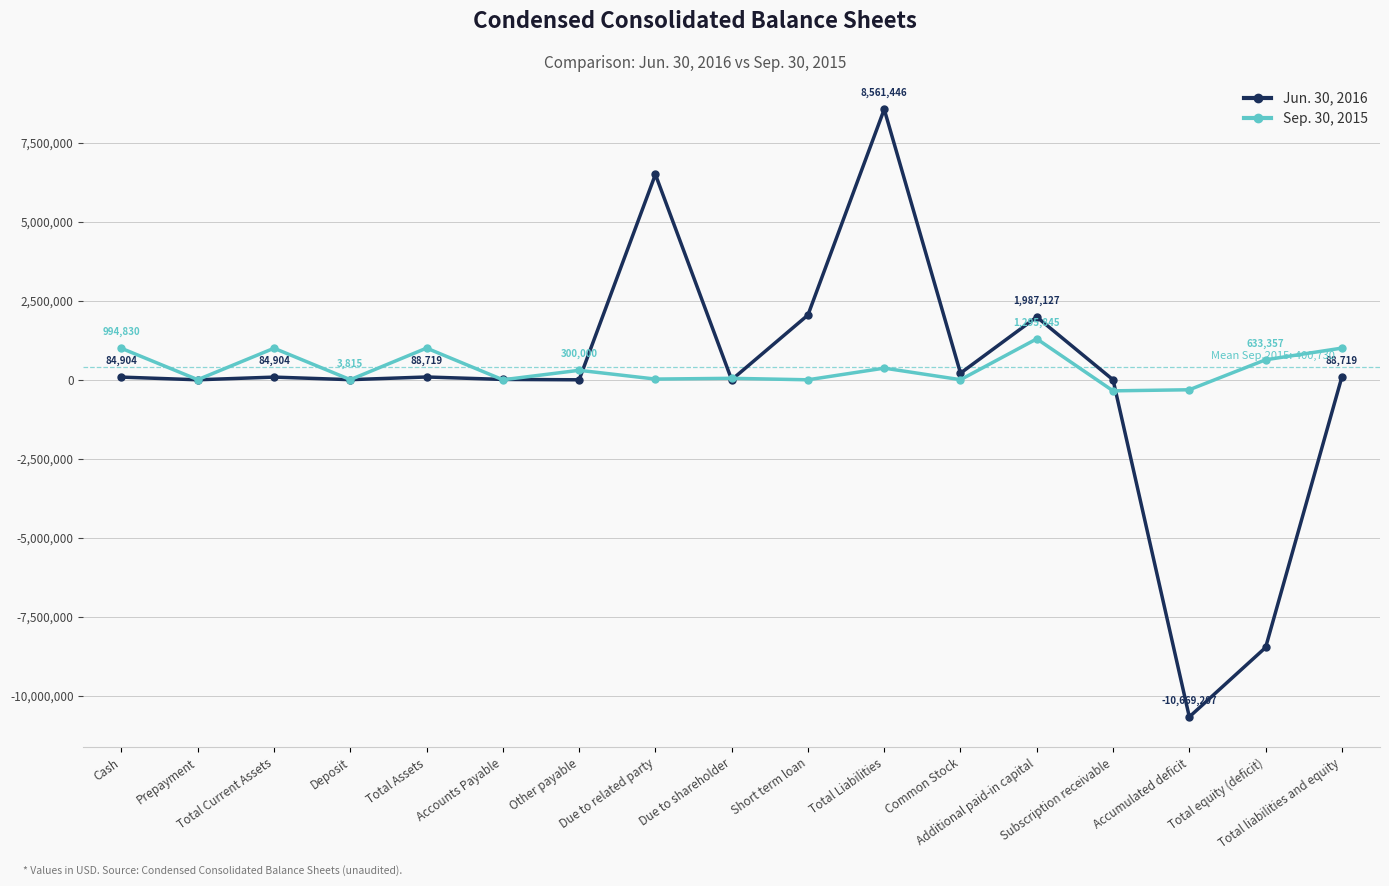

What is the difference between the second highest and second lowest values in the Sep. 30, 2015 series?

1318062